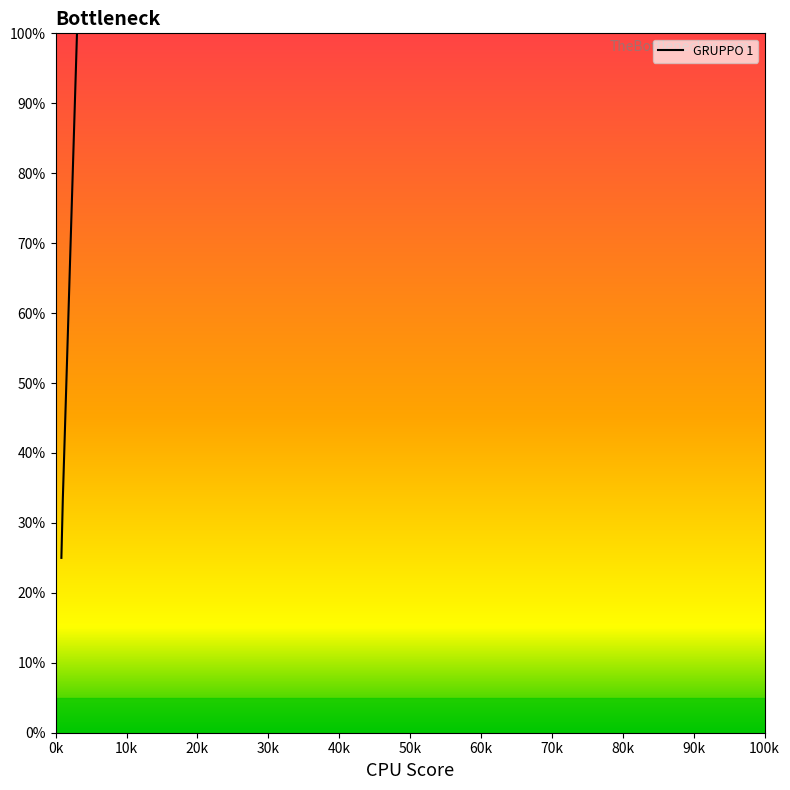

Does the chart have visible grid lines?

No